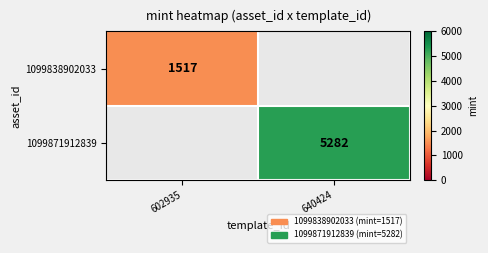

The value of 1099838902033 at 602935 is 1517. True or false?

True